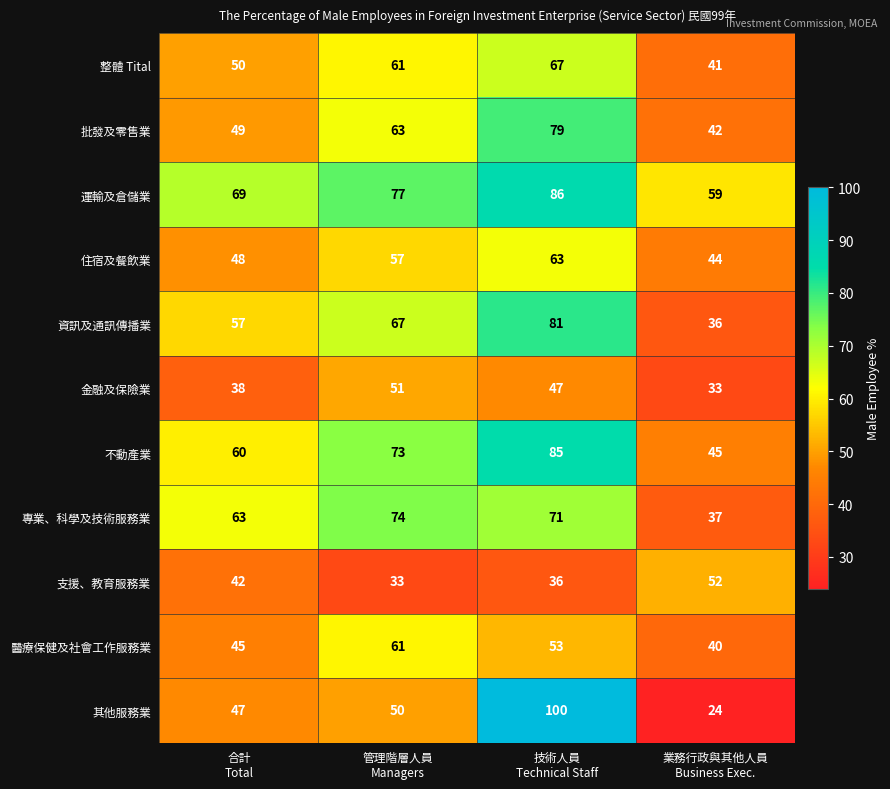

What is the difference between the second highest and minimum values in the 其他服務業 series?

26